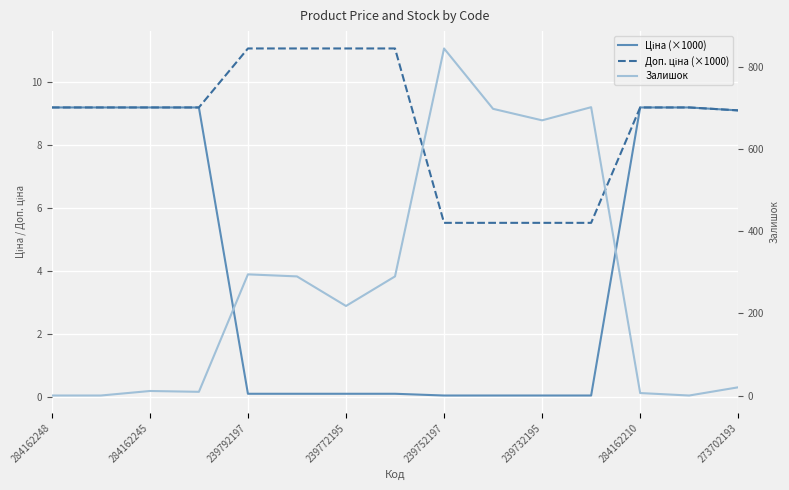

Reading left to right, what are all the values shown in this chart?

Ціна (×1000): 9.2	9.2	9.2	9.2	0.1	0.1	0.1	0.1	0.1	0.1	0.1	0.1	9.2	9.2	9.1
Доп. ціна (×1000): 9.2	9.2	9.2	9.2	11.1	11.1	11.1	11.1	5.5	5.5	5.5	5.5	9.2	9.2	9.1
Залишок: 0.0	0.0	11.0	9.0	295.0	290.0	218.0	290.0	845.0	698.0	670.0	702.0	6.0	0.0	20.0